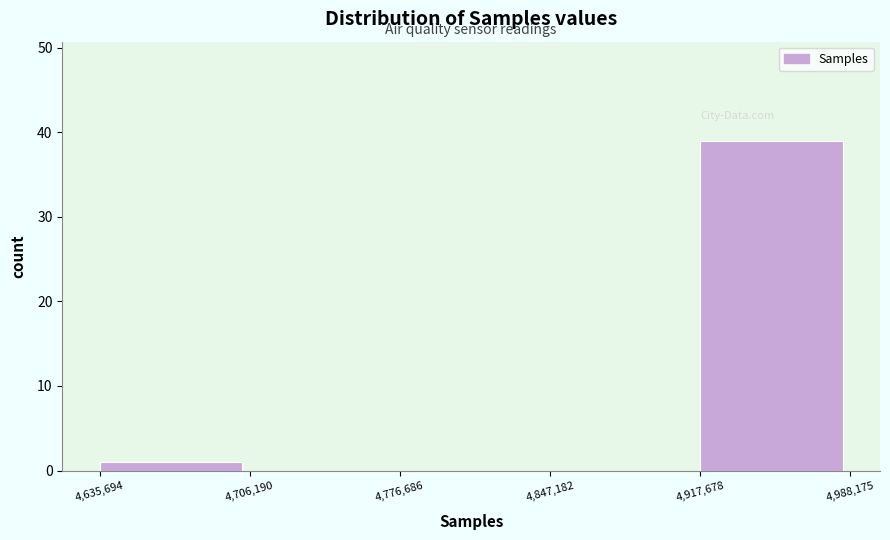

Reading left to right, transcribe this chart: for each bar, give the range it covers on the x-axis and its height. The values are not printed on the chart, so give them approximately, as read against the axis.

4,635,694 to 4,706,190: 1
4,706,190 to 4,776,686: 0
4,776,686 to 4,847,182: 0
4,847,182 to 4,917,678: 0
4,917,678 to 4,988,175: 39